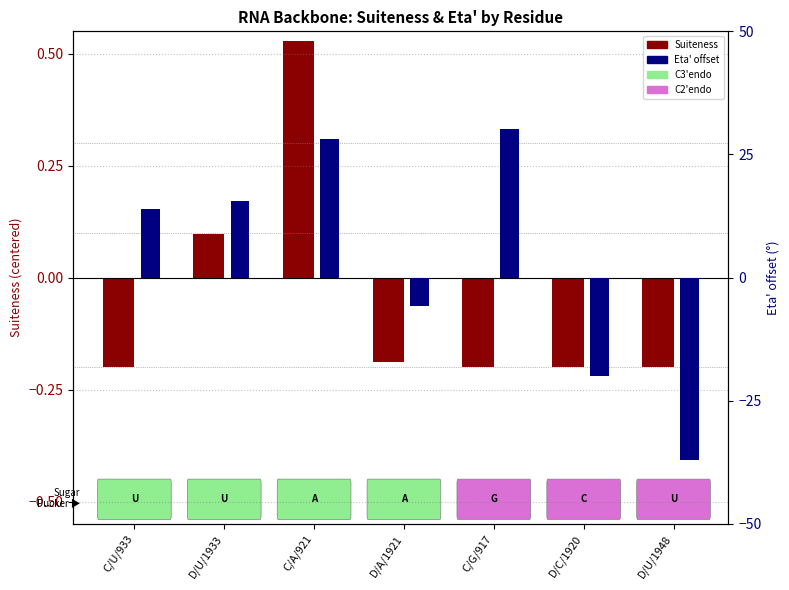

Which series has the largest range (max minus min)?

Eta' (shifted)